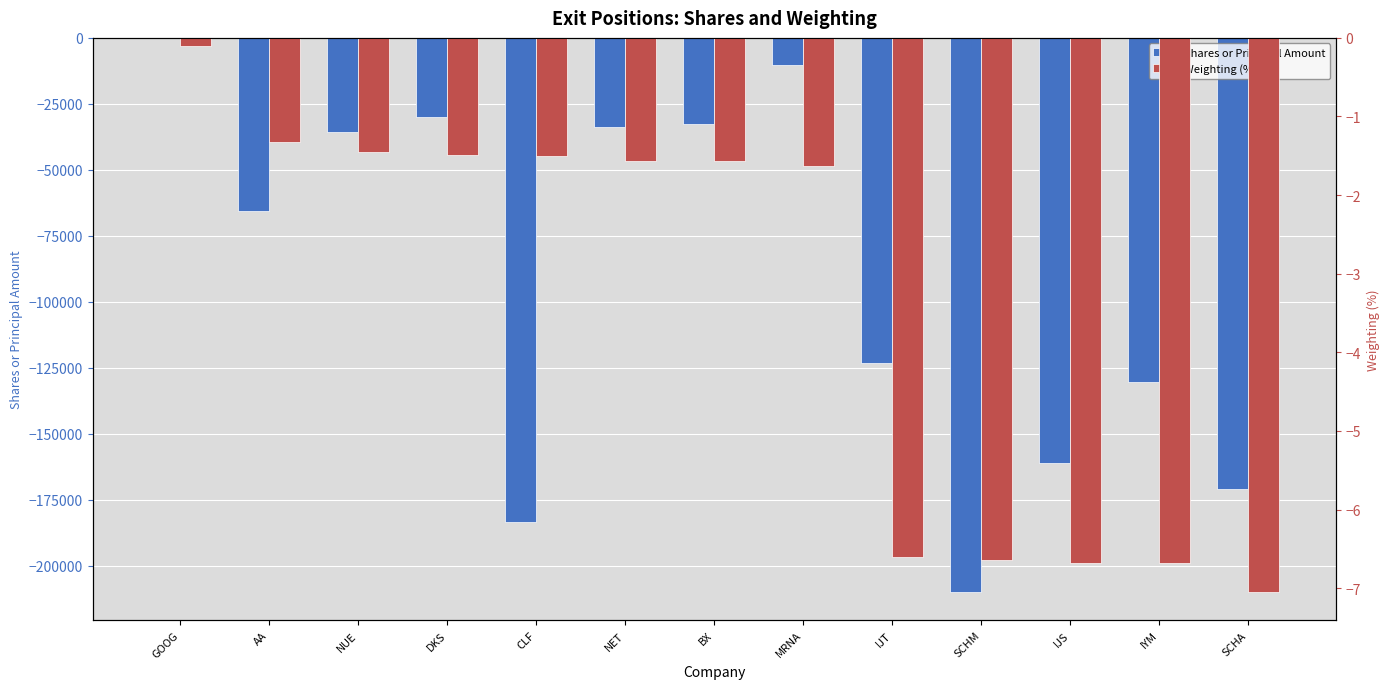

The value of Shares or Principal Amount at NET is -33689.0. True or false?

True